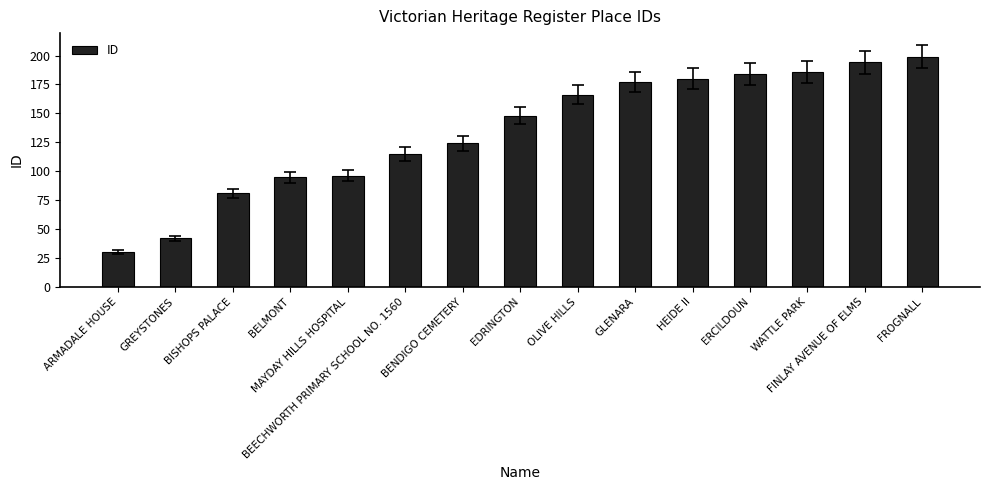

Is it true that the value at ARMADALE HOUSE is 30?

True